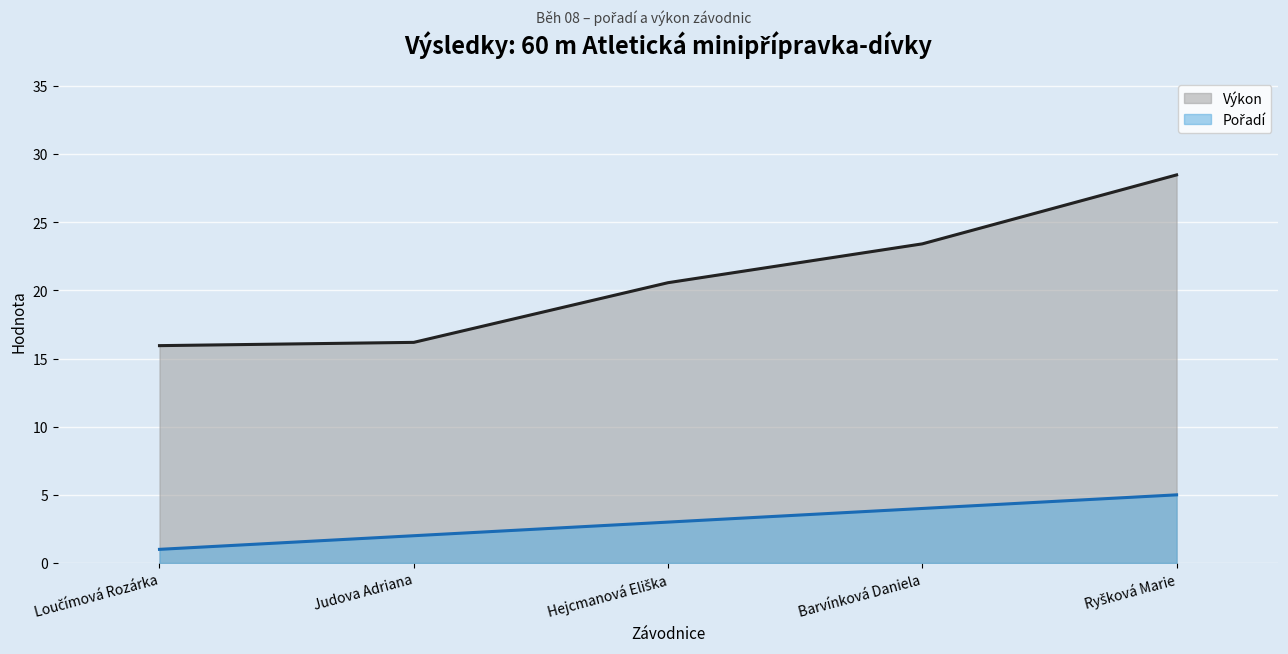

Count the number of categories in the chart.

5